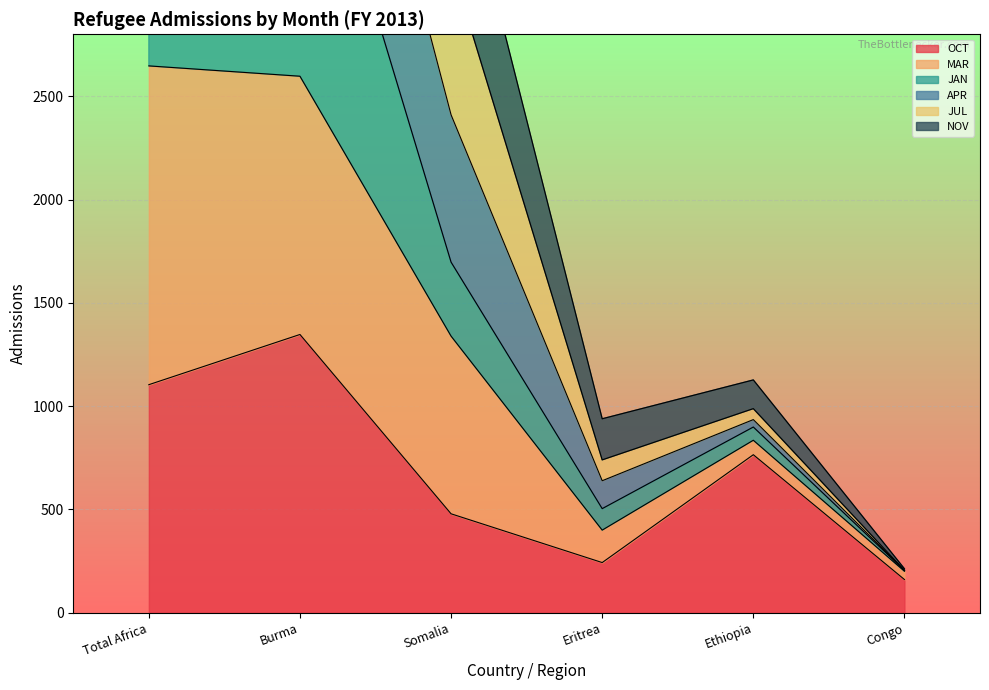

Which category has the highest value in the OCT series?

Burma